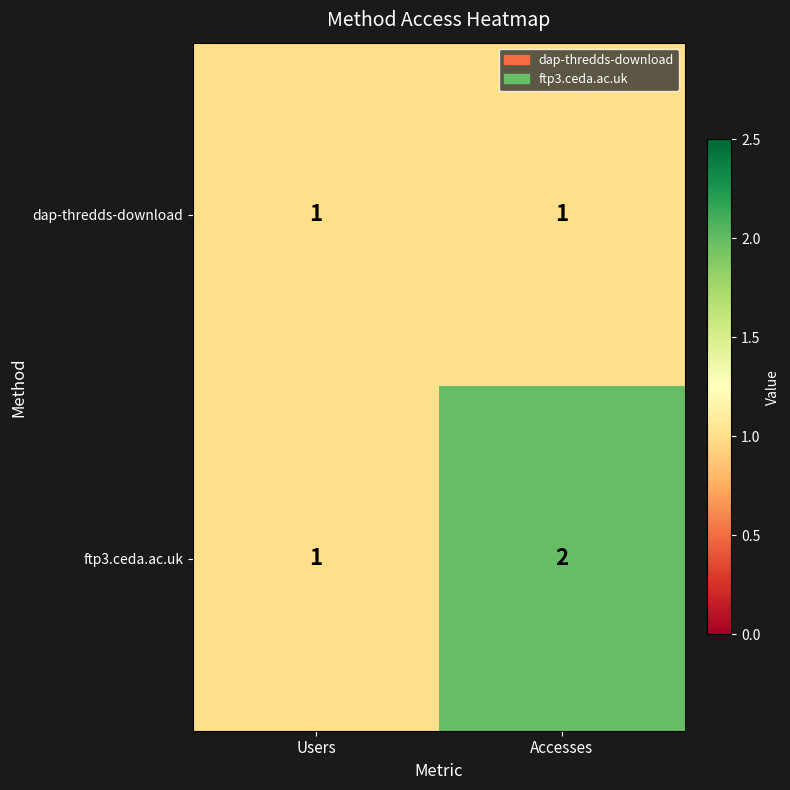

Reading right to left, transcribe all the data shown in this chart.

dap-thredds-download: 1	1
ftp3.ceda.ac.uk: 2	1